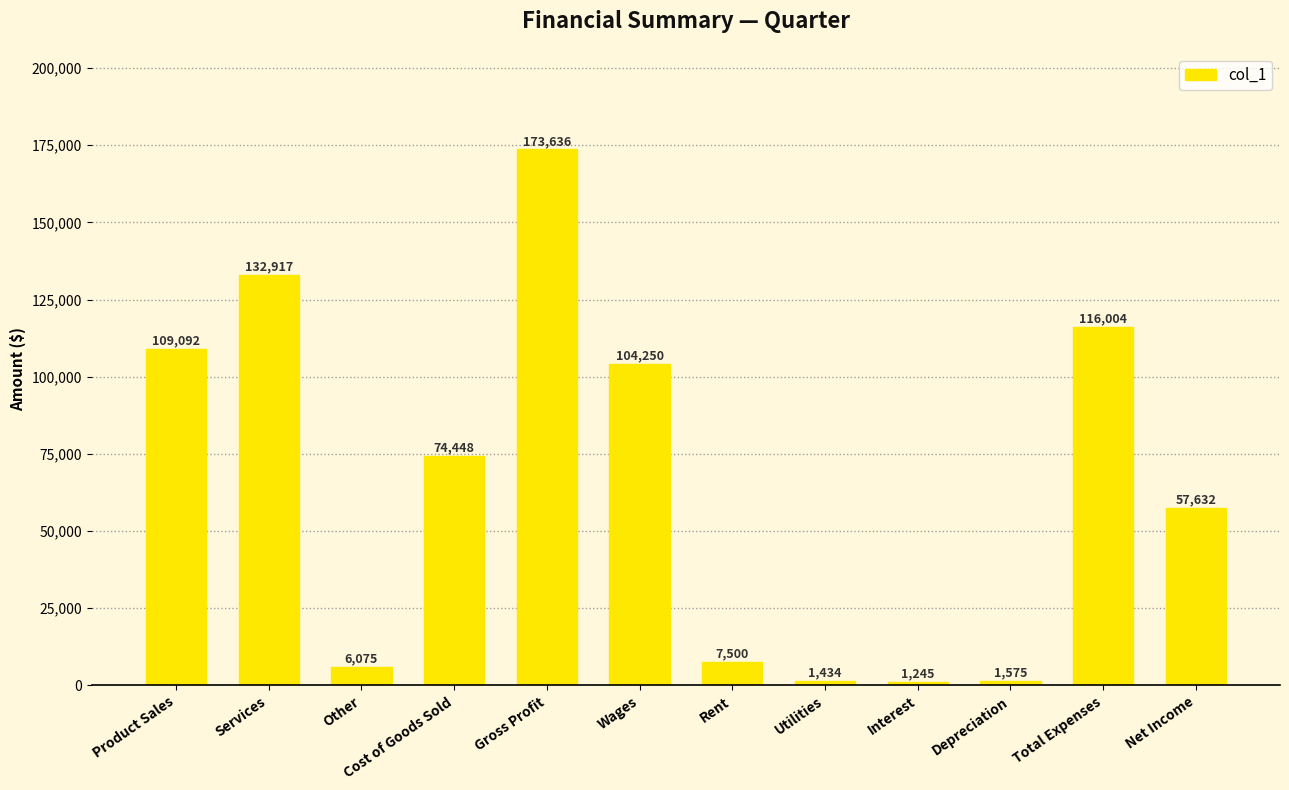

Between Utilities and Wages, which is larger?

Wages